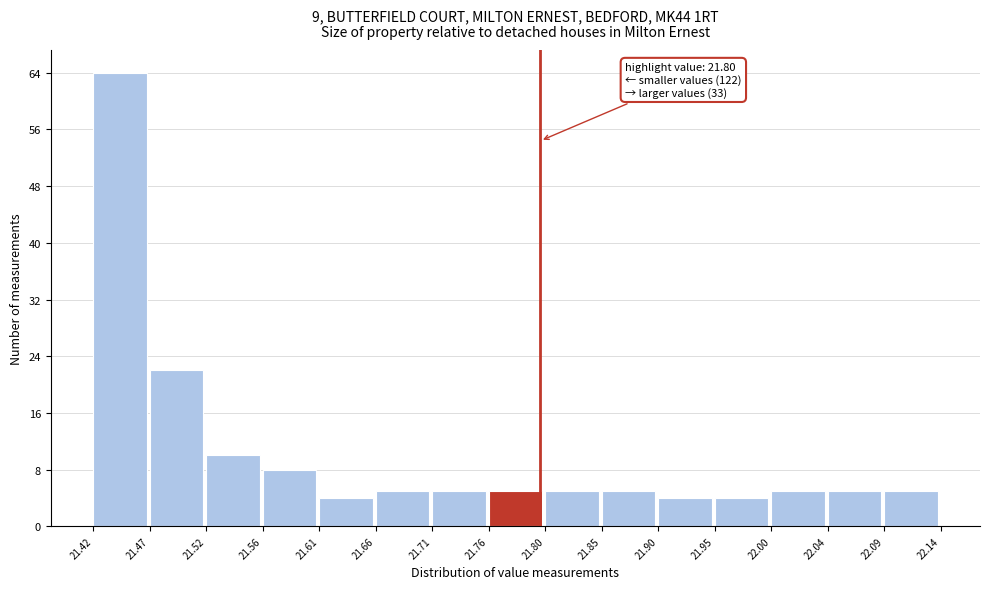

Over which range of the x-axis is the bar tallest?

21.42 to 21.47